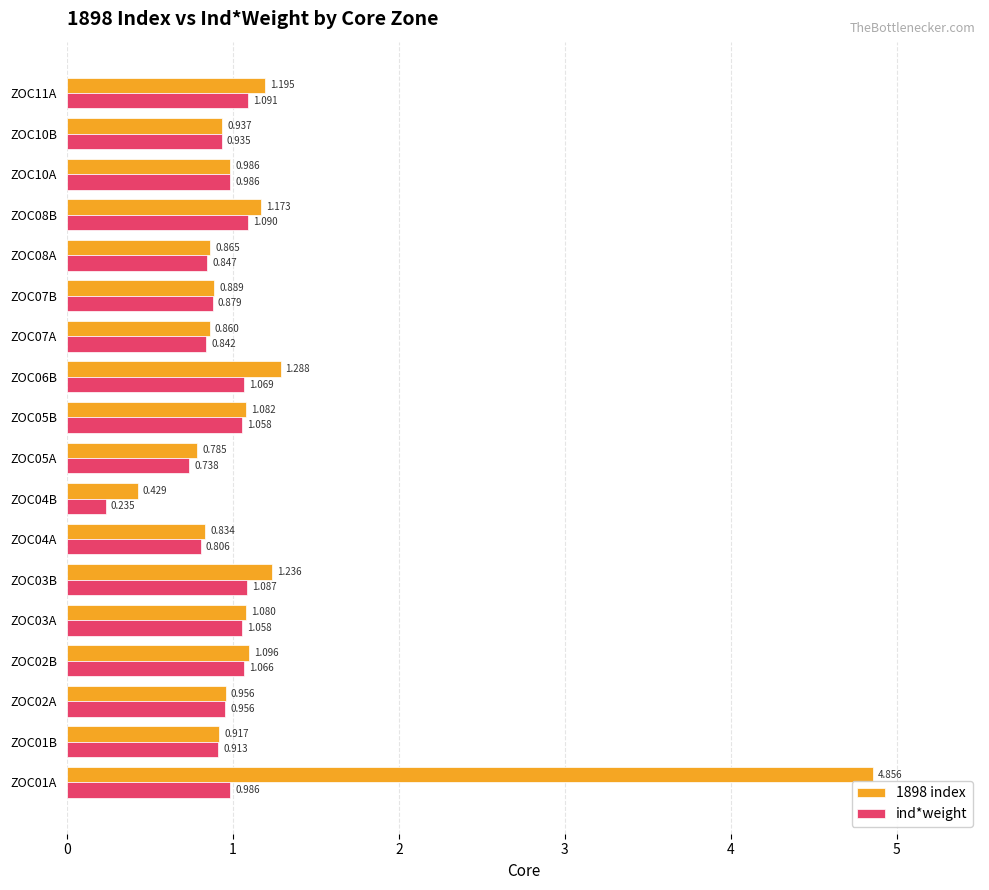

Is the value of ind*weight at ZOC06B greater than the value of 1898 index at ZOC08B?

No